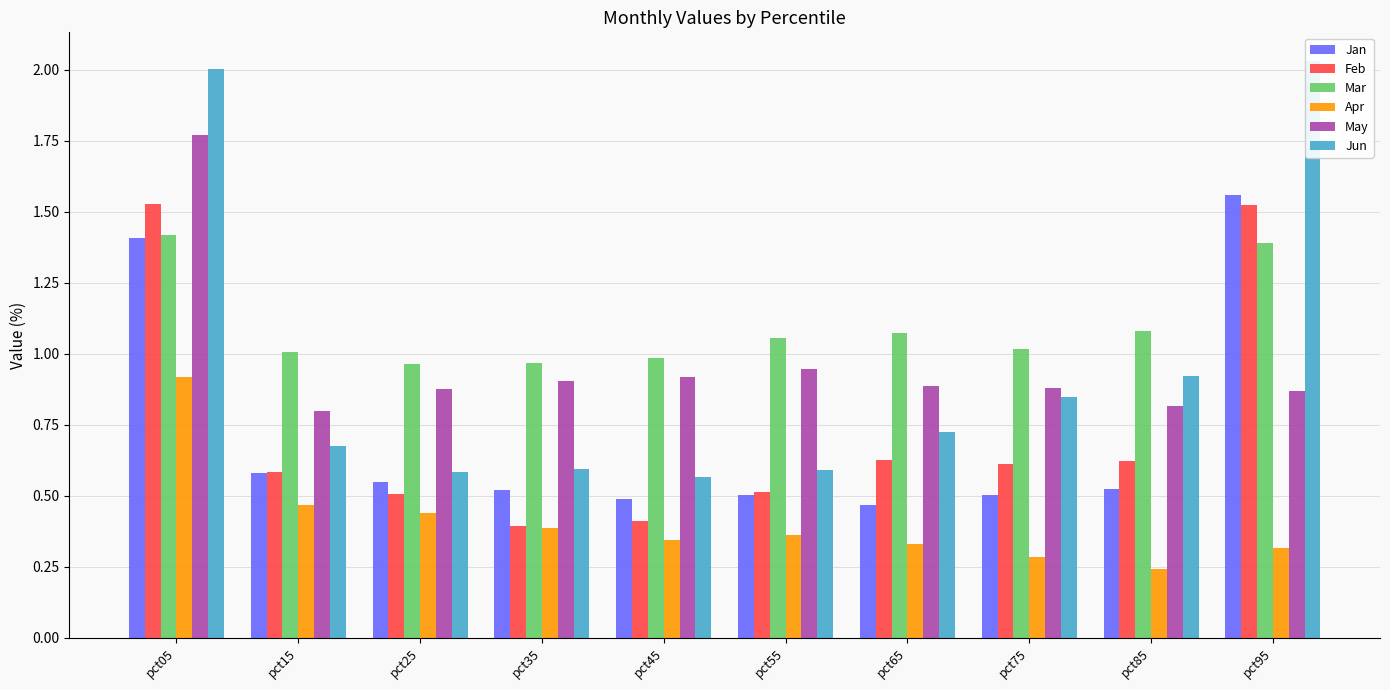

What is the difference between the maximum and minimum values in the Mar series?

0.5